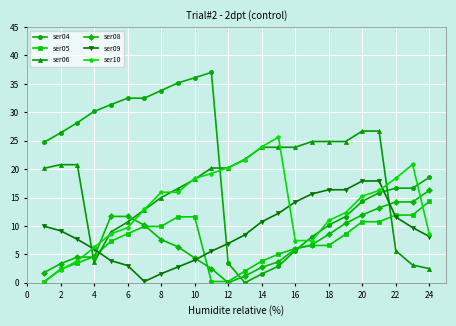

Which series has the widest spread of values?

ser04